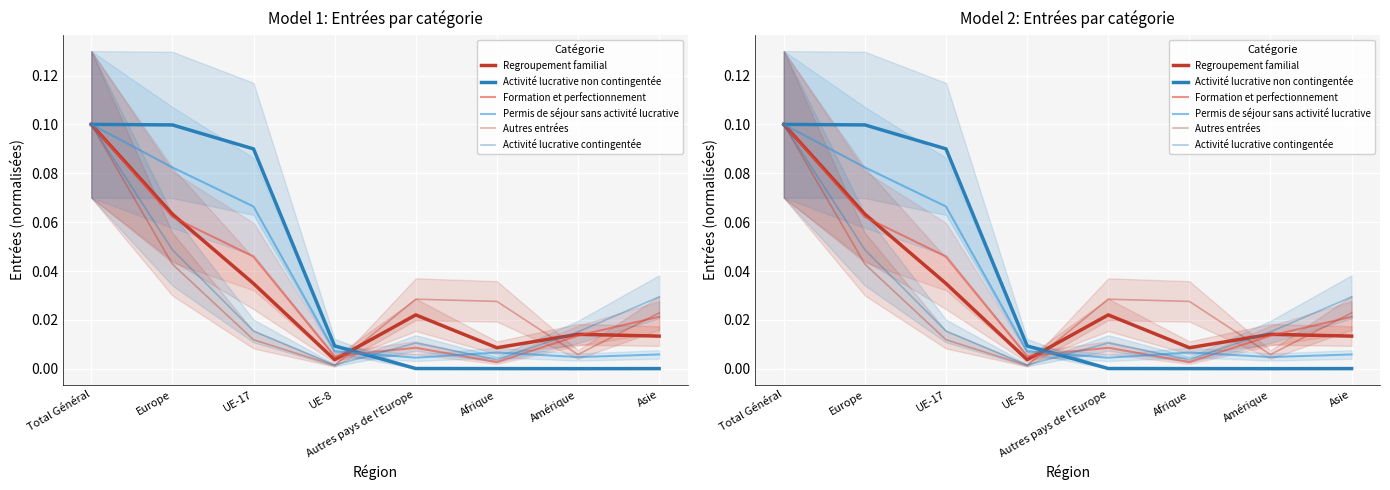

Is it true that Activité lucrative contingentée equals 0.0 at Total Général?

False